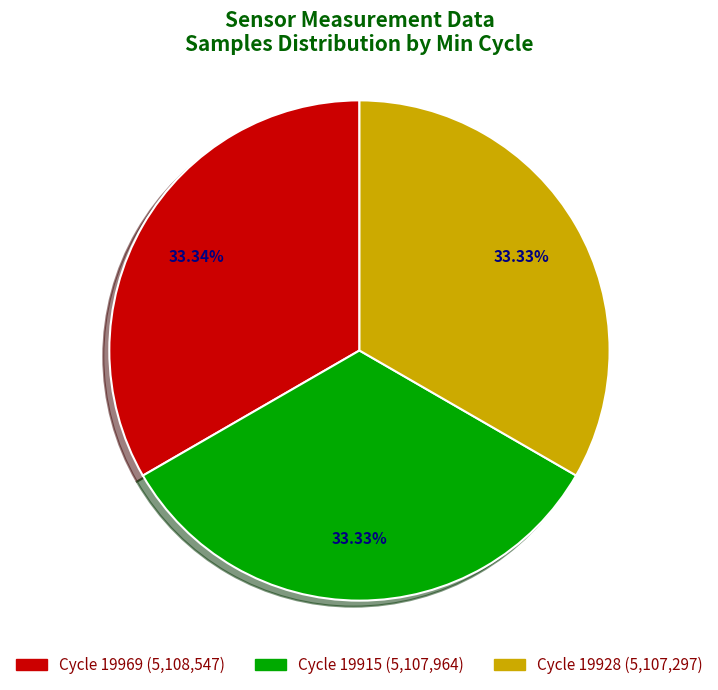

Is there any slice that represents more than half of the pie?

No